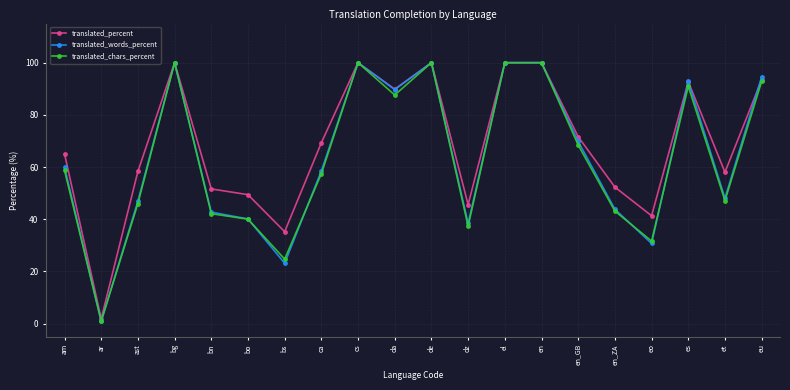

Which series has the largest range (max minus min)?

translated_words_percent